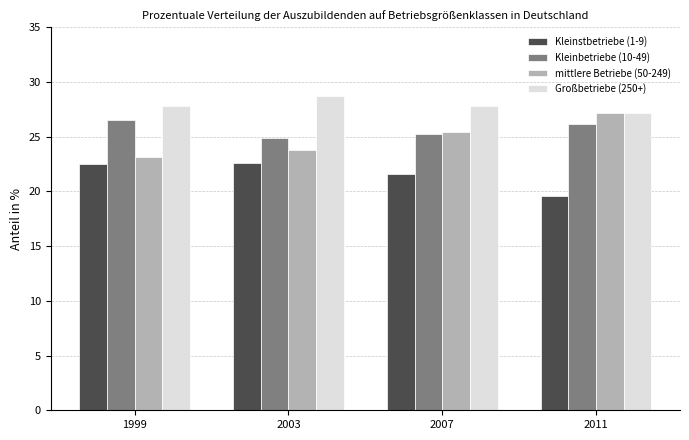

True or false: Großbetriebe (250+) has a value of 48.9 at 2007.

False